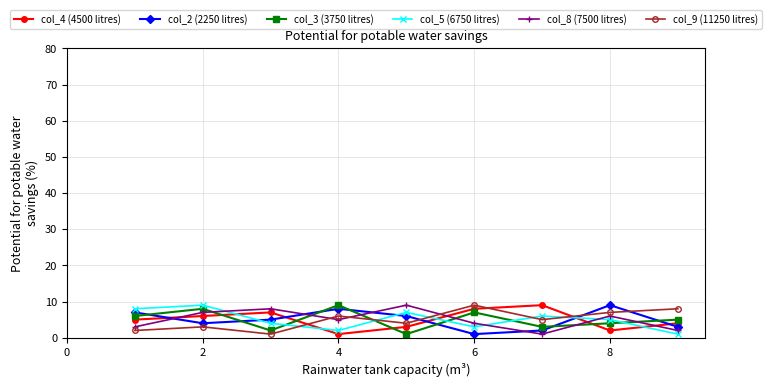

Which series ends up on top after the final intersection of col_2 (2250 litres) and col_4 (4500 litres)?

col_4 (4500 litres)